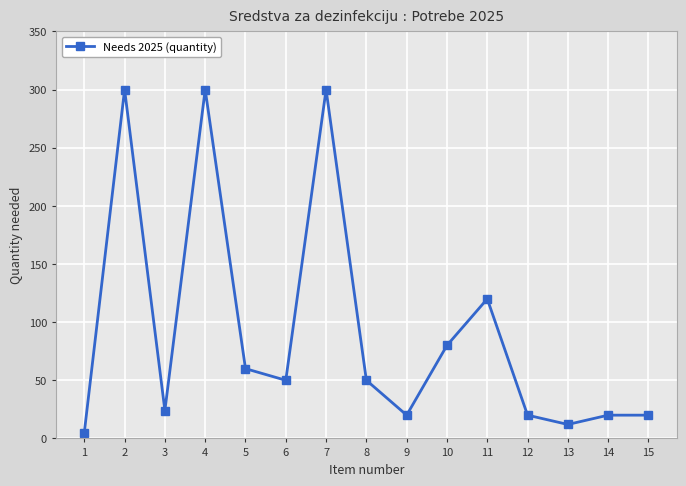

Is it true that the value at 9 is 32?

False